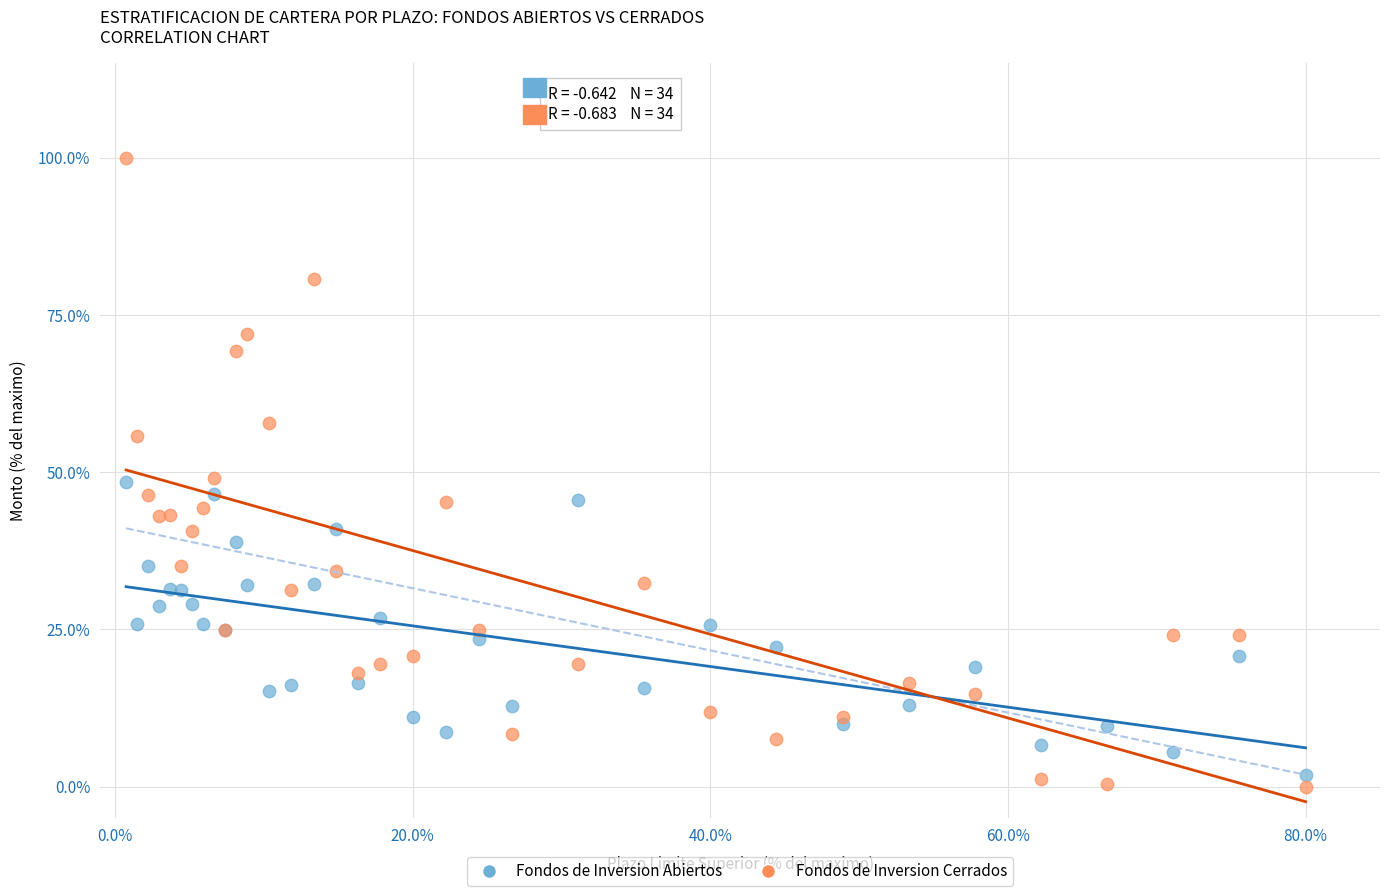

What is the X range (max minus min) for the scatter plot?

79.3